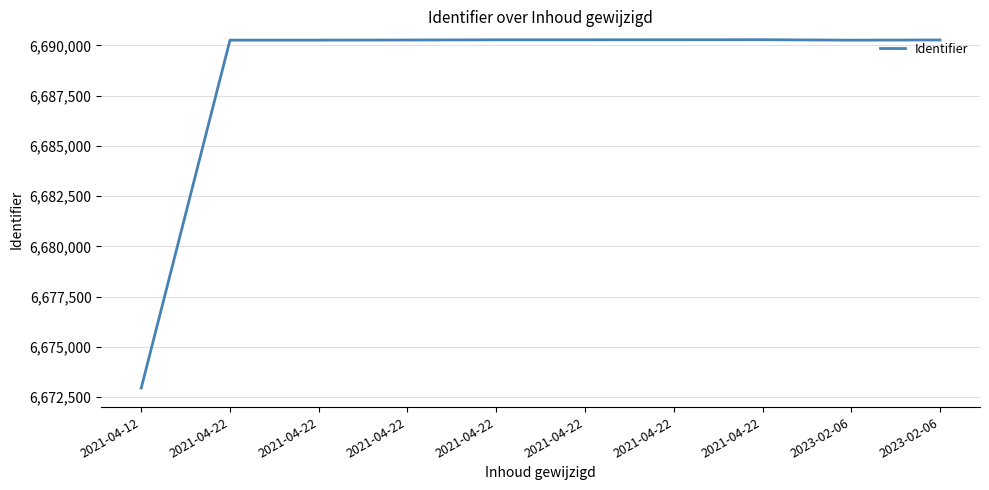

Does the chart display data point markers on the line(s)?

No